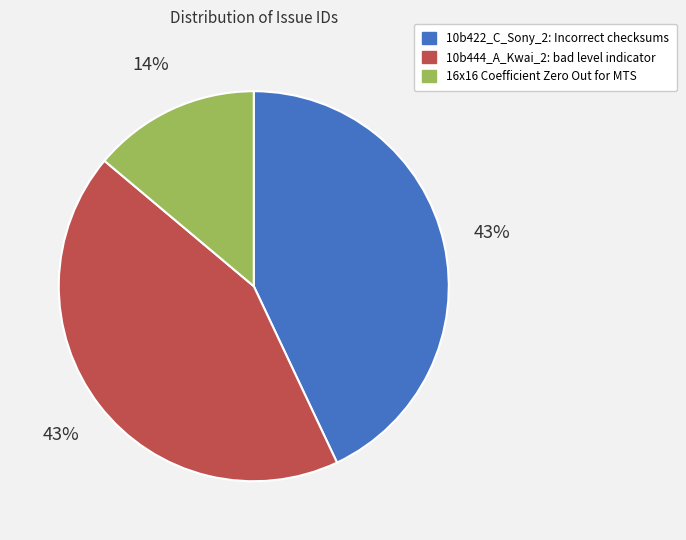

Do 10b444_A_Kwai_2: bad level indicator and 16x16 Coefficient Zero Out for MTS together represent more than half of the pie?

Yes